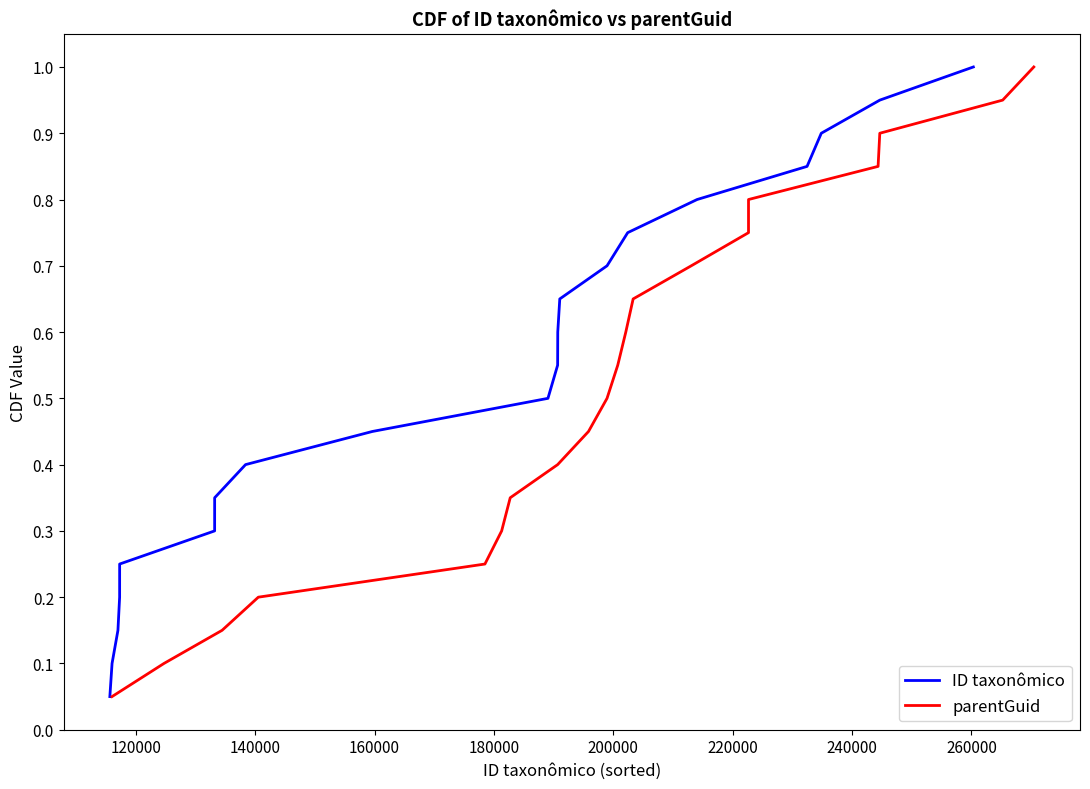

Reading left to right, transcribe all the data shown in this chart.

ID taxonômico: 0.1	0.1	0.1	0.2	0.2	0.3	0.3	0.4	0.5	0.5	0.6	0.6	0.7	0.7	0.8	0.8	0.8	0.9	0.9	1.0
parentGuid: 0.1	0.1	0.1	0.2	0.2	0.3	0.3	0.4	0.5	0.5	0.6	0.6	0.7	0.7	0.8	0.8	0.8	0.9	0.9	1.0